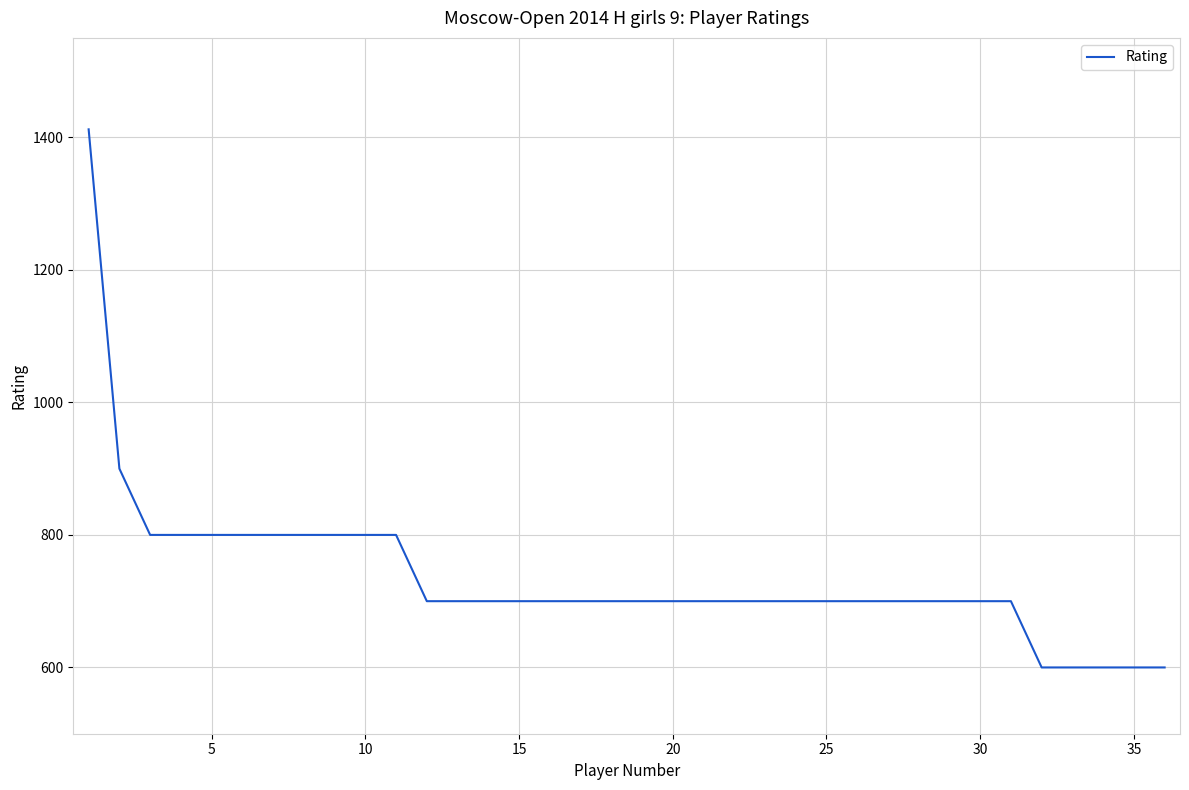

What is the smallest value displayed?

600